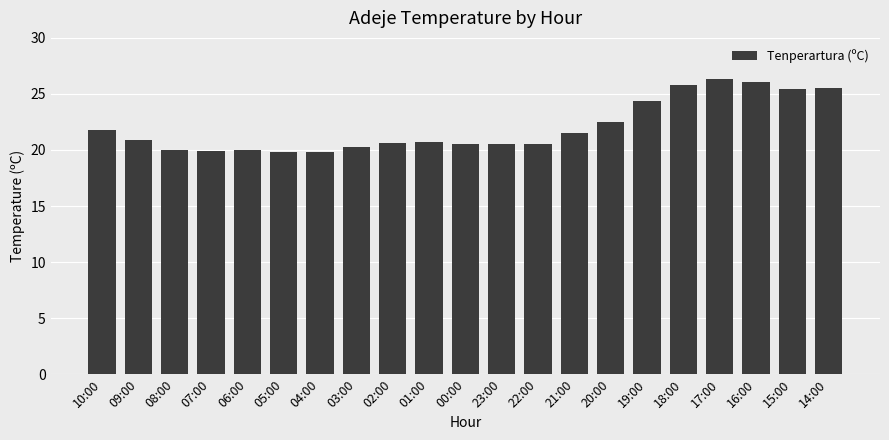

How many data points does each series have?

21